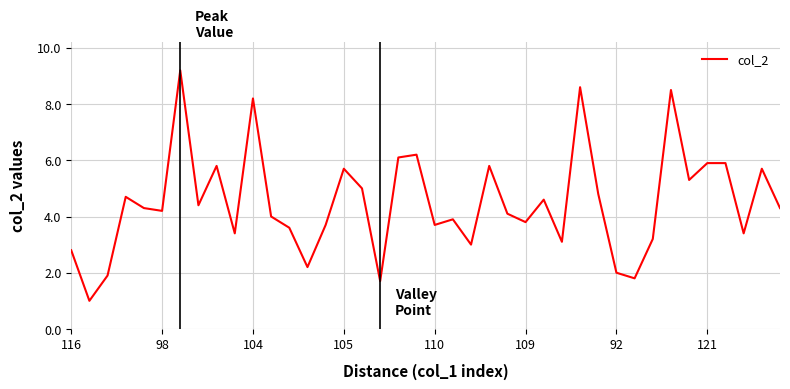

What is the maximum value shown in the chart?

9.2